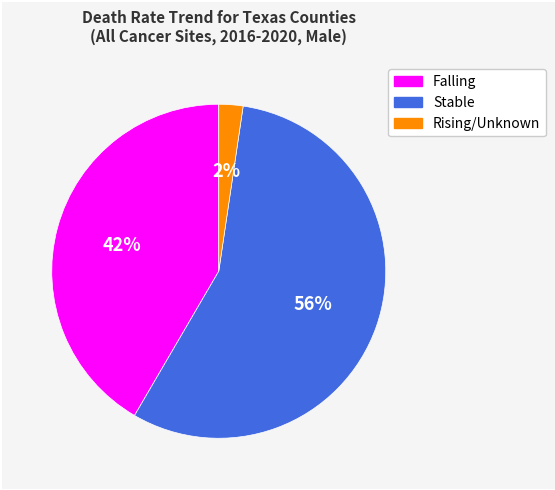

To the nearest percent, what is the average slice percentage?

33%